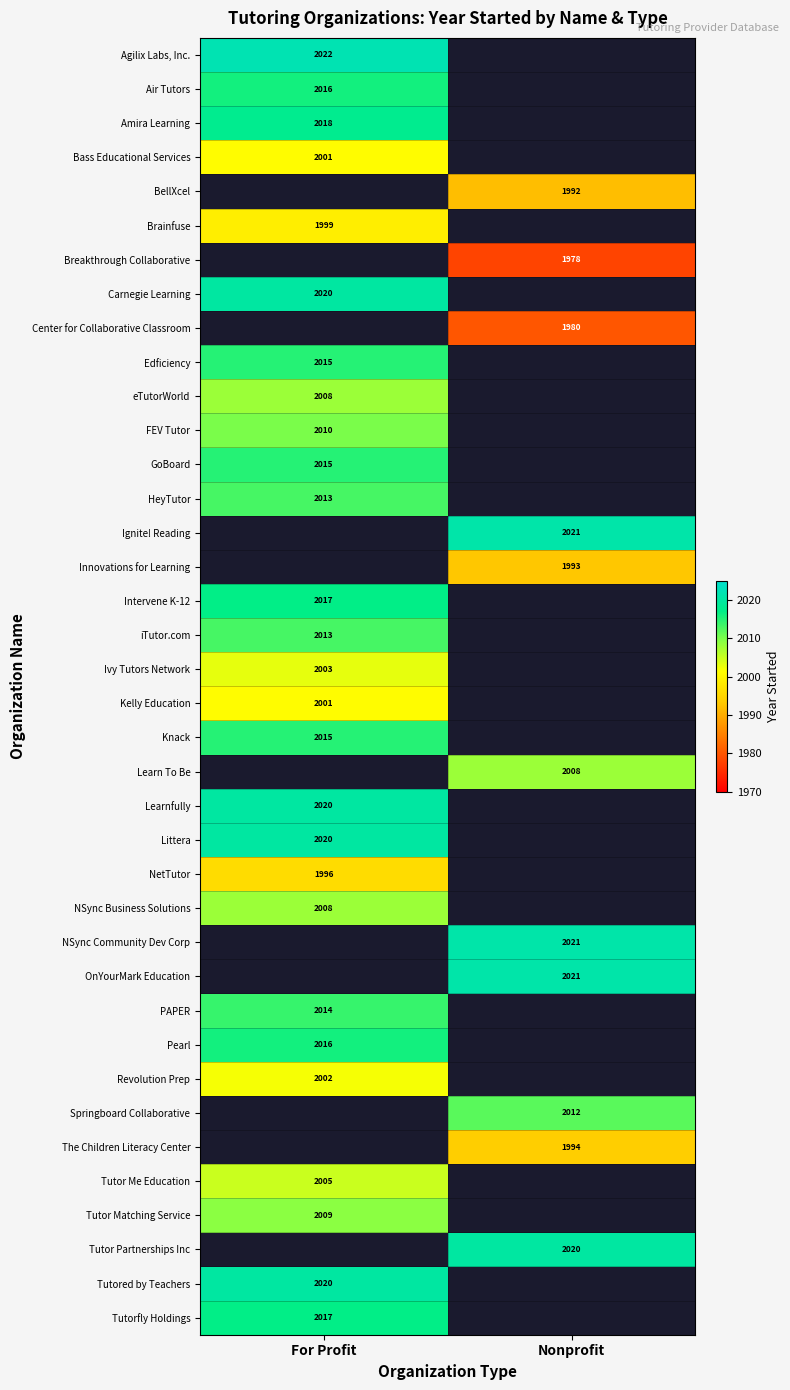

True or false: Center for Collaborative Classroom has a value of 1980 at Nonprofit.

True